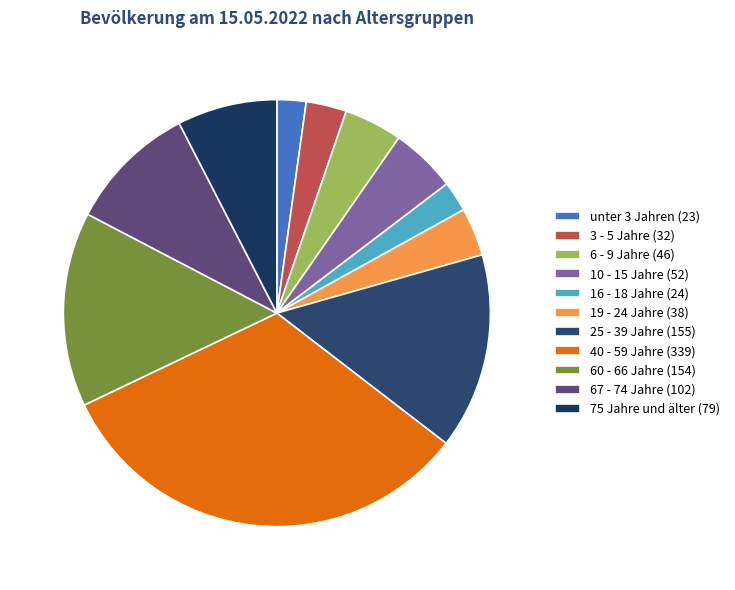

Combined, do 40 - 59 Jahre and 3 - 5 Jahre account for over 50%?

No